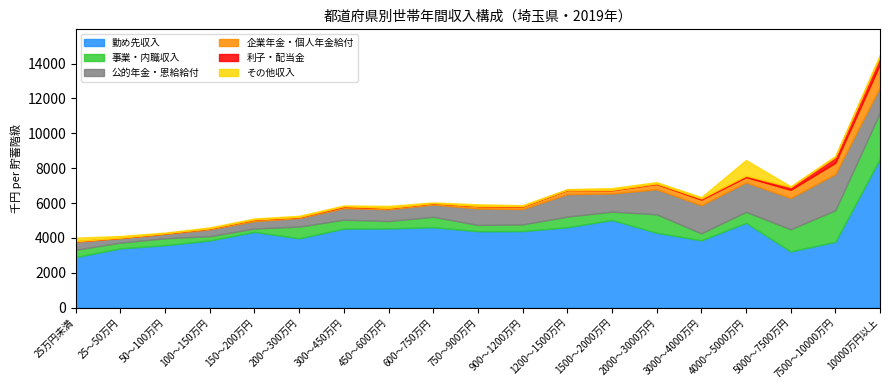

What is the label of the 13th point from the right?

300～450万円